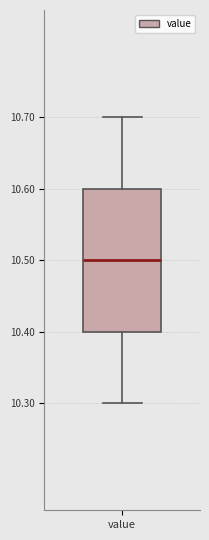

Where does the lower whisker of the box for value end on the y-axis? The values are not printed on the chart, so give them approximately, as read against the axis.

10.3